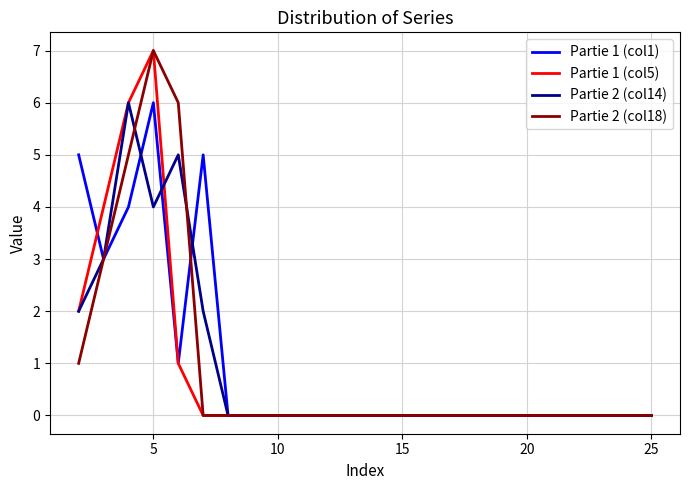

What is the greatest value displayed?

7